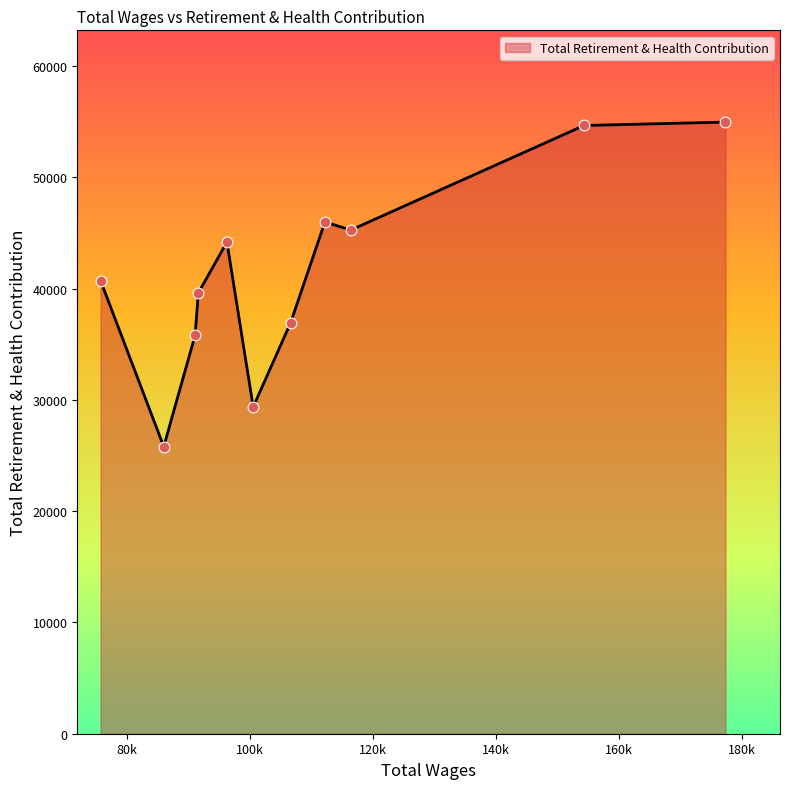

What is the smallest value displayed?

25804